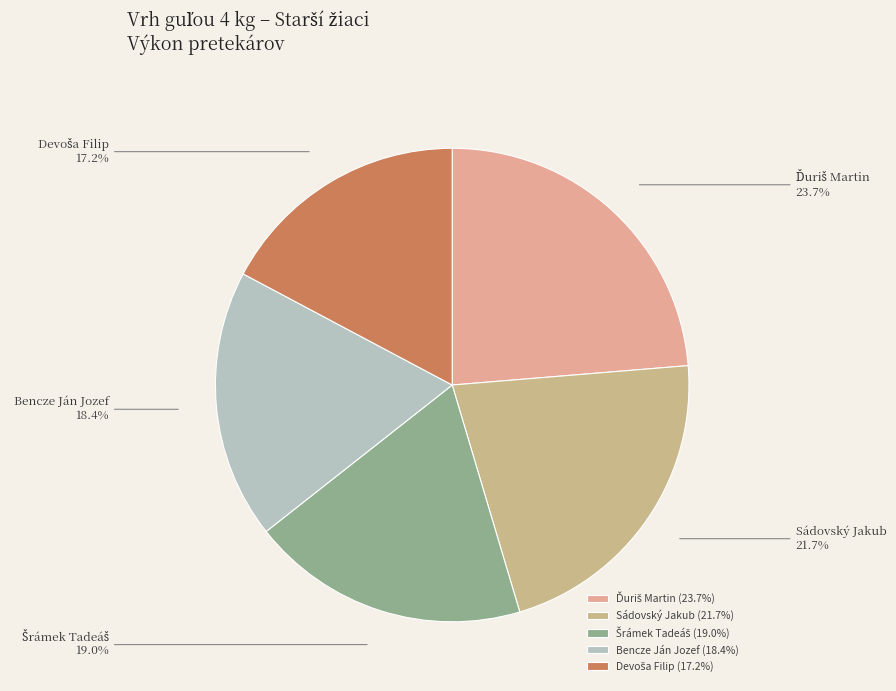

How much of the chart is everything except Bencze Ján Jozef?

81.6%